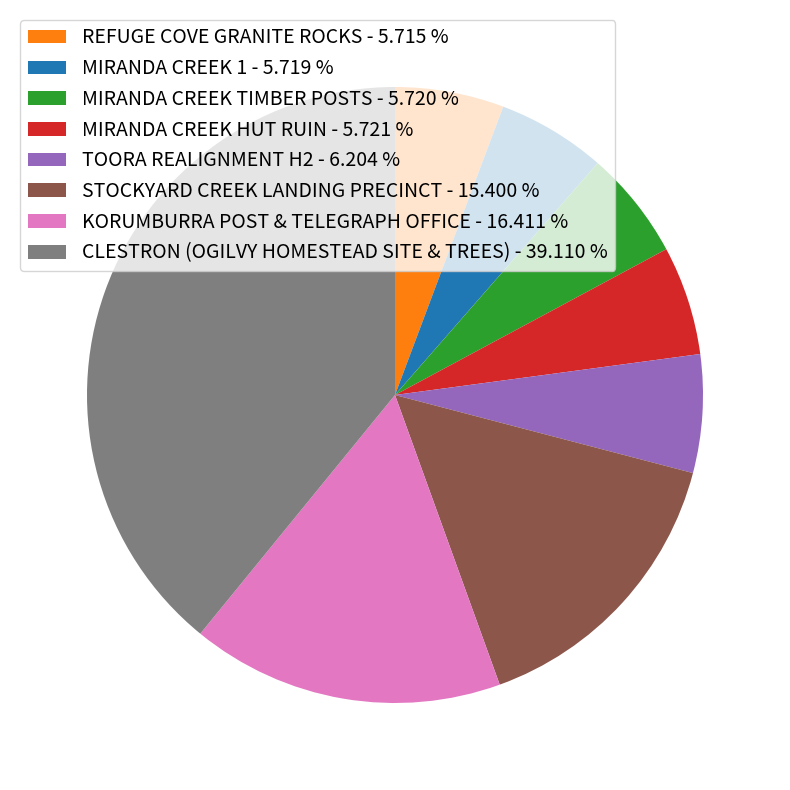

How many segments does this pie chart have?

8